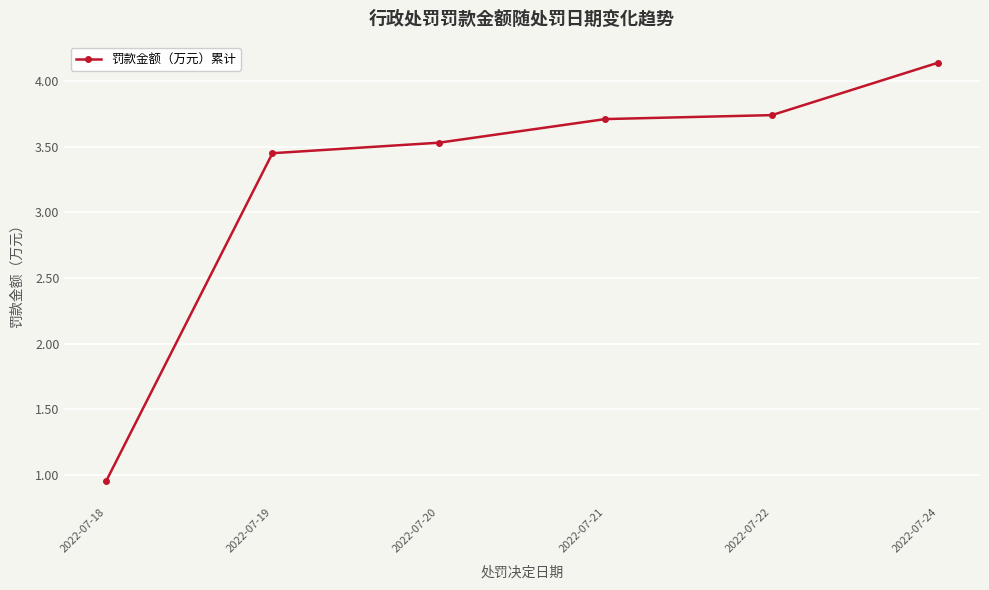

At which label does the data first exceed 3?

2022-07-19